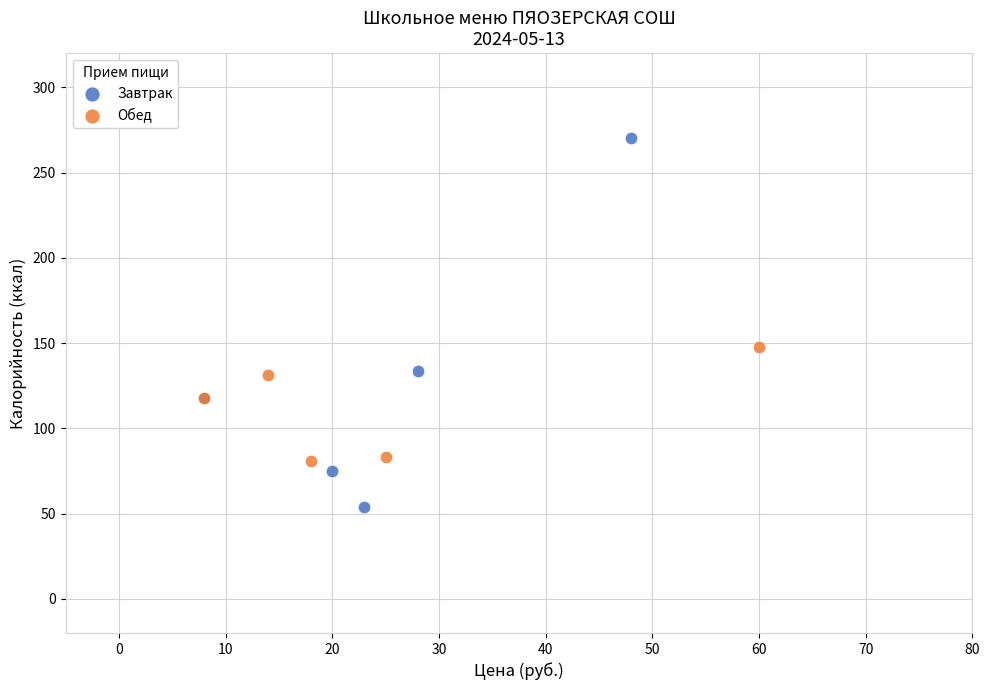

Which series reaches the minimum Y coordinate?

Завтрак